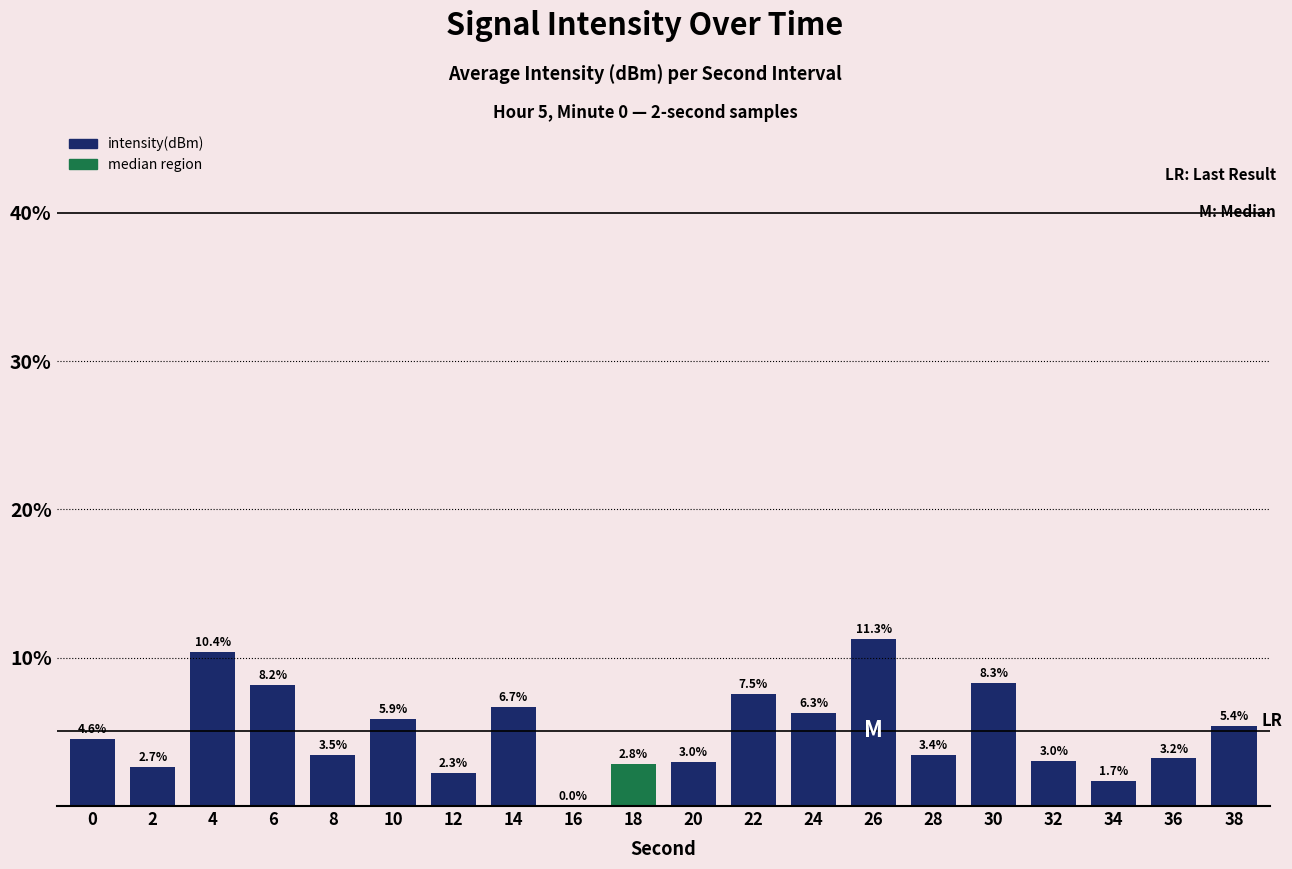

Which has a higher value, 6 or 18?

6